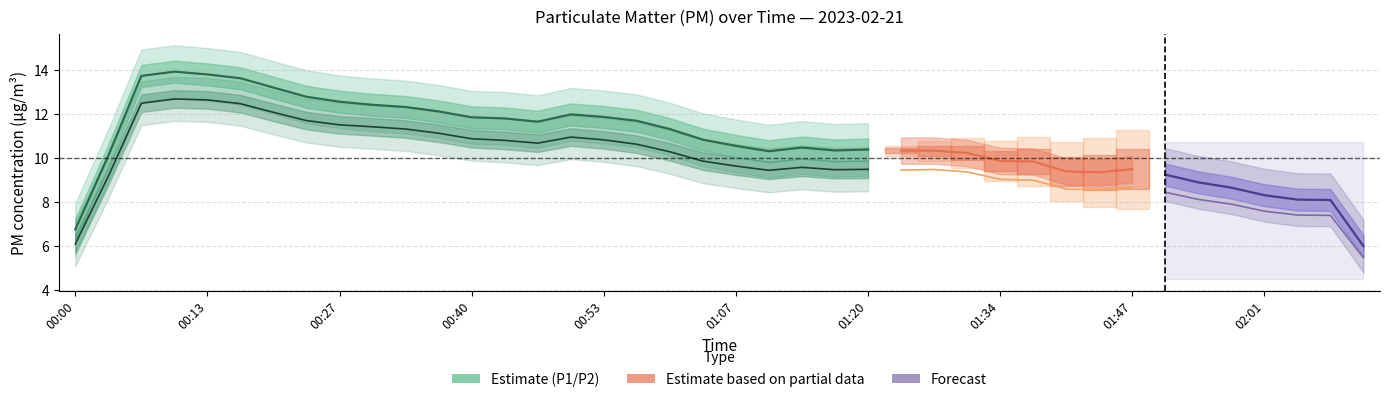

Is it true that P2 equals 10.3 at 00:57?

True